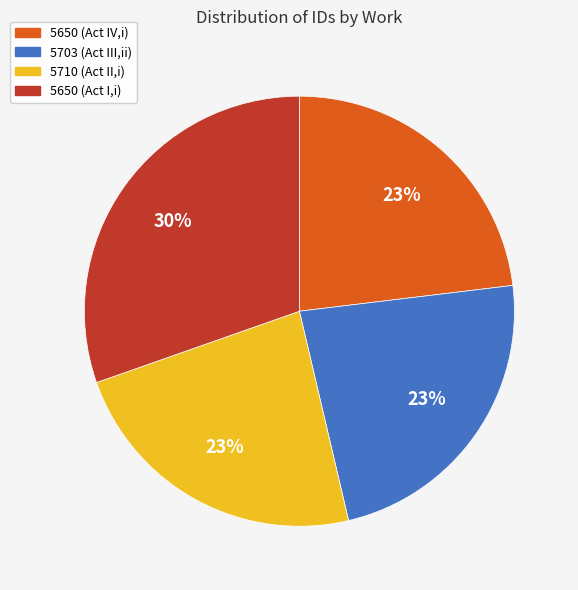

To the nearest percent, what is the difference between the largest and smallest slice percentages?

7%